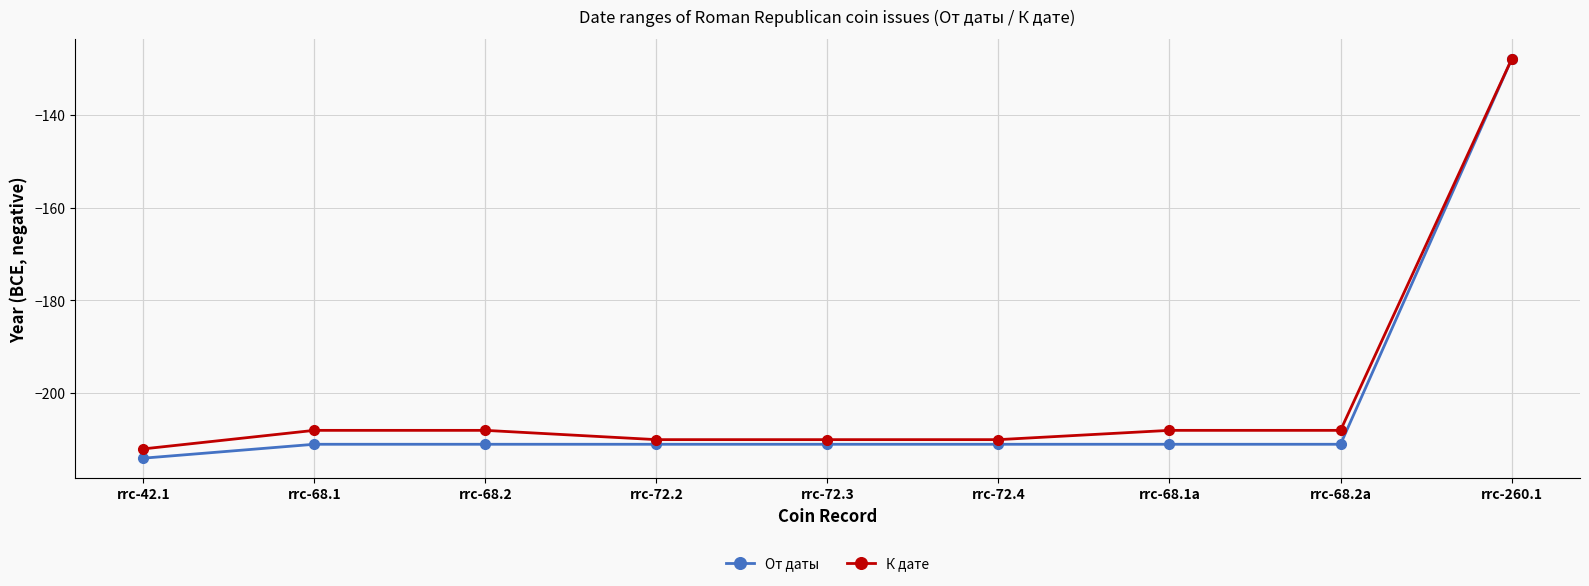

What is the difference between the maximum and minimum values in the К дате series?

84